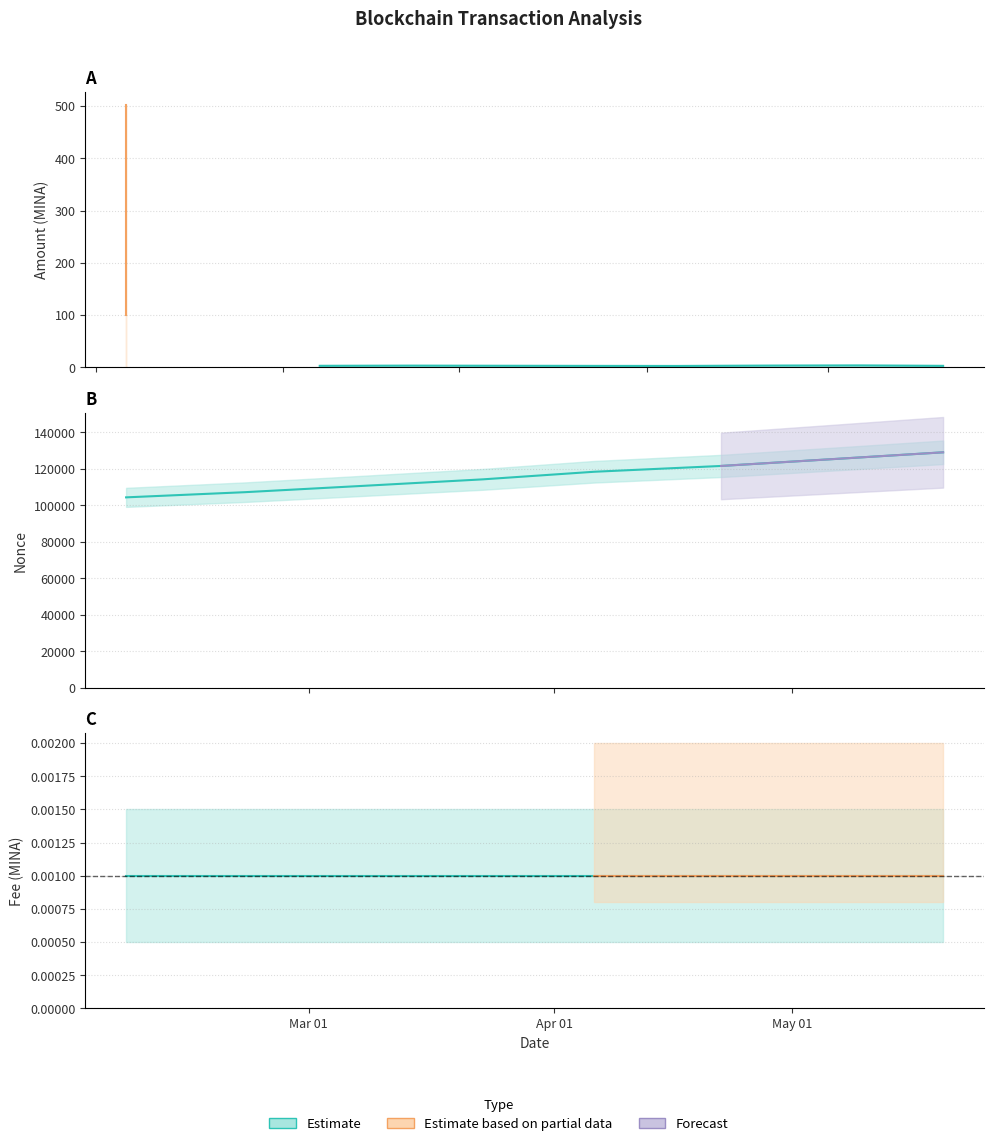

Between 2024-01-06 and 2024-03-23, which is larger?

2024-03-23